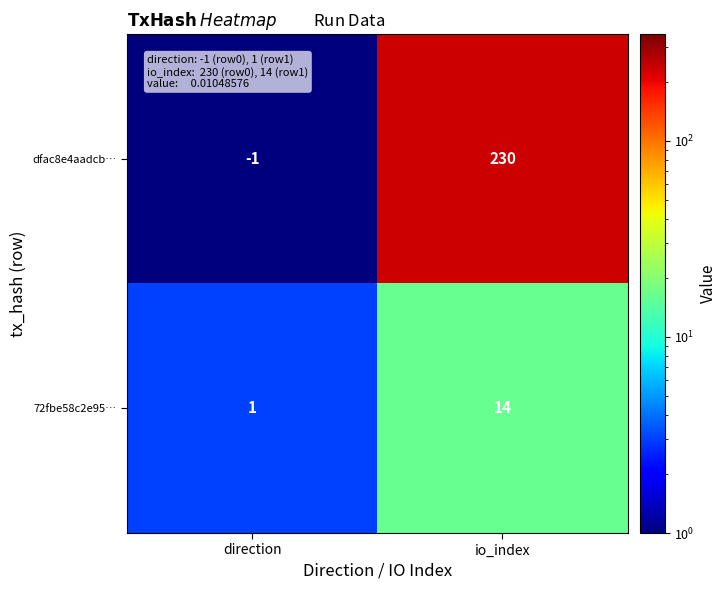

Rank the series by their average value, from highest to lowest.

dfac8e4aadcb…, 72fbe58c2e95…